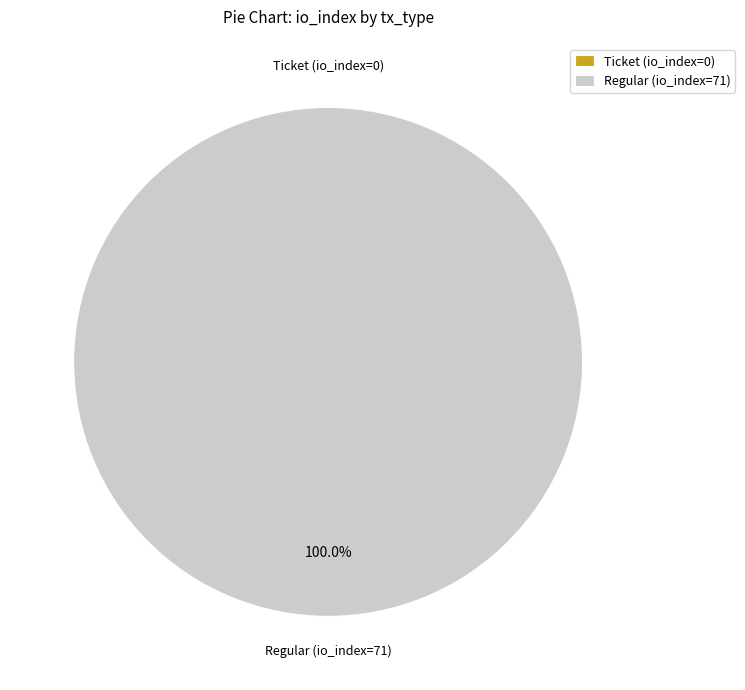

Is the sum of Regular (io_index=71) and Ticket (io_index=0) greater than half?

Yes